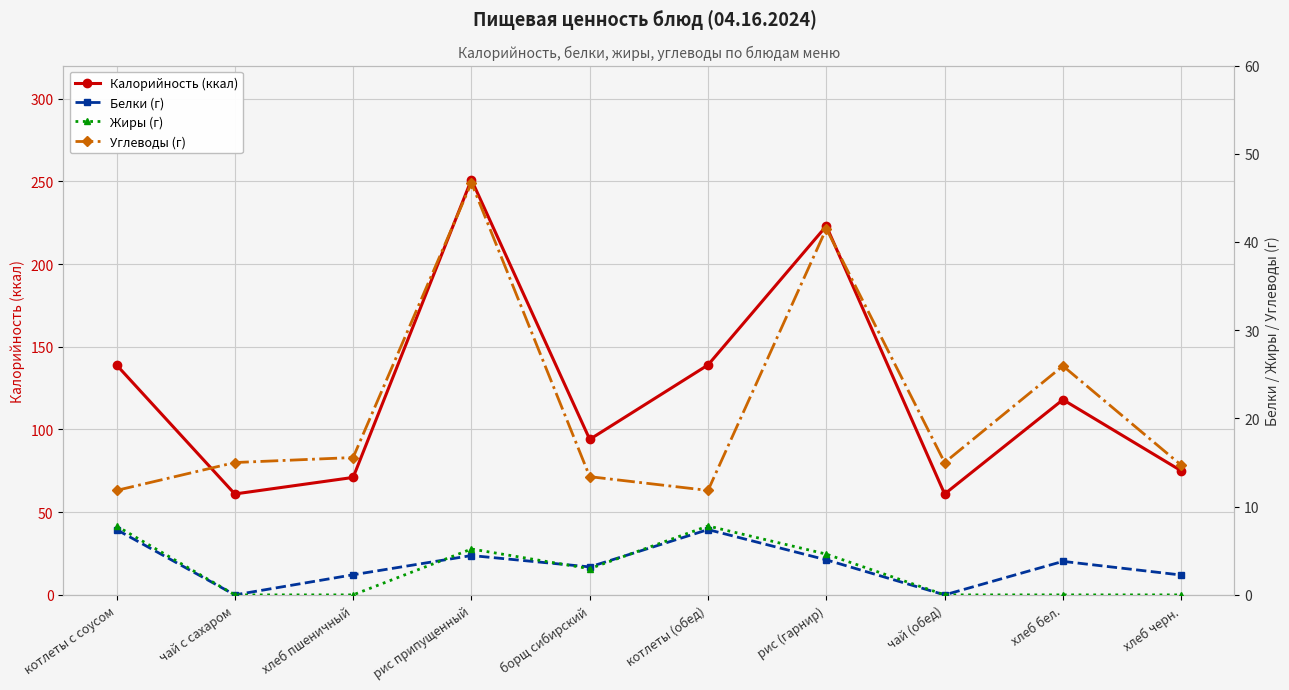

At which label does Белки (г) reach its peak?

котлеты с соусом